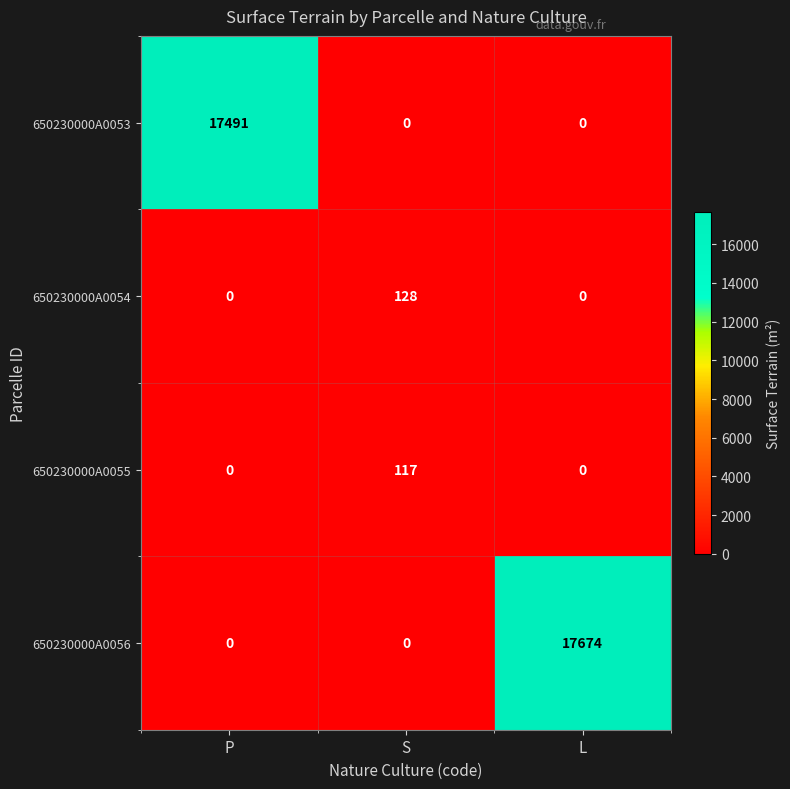

Which series has the widest spread of values?

650230000A0056